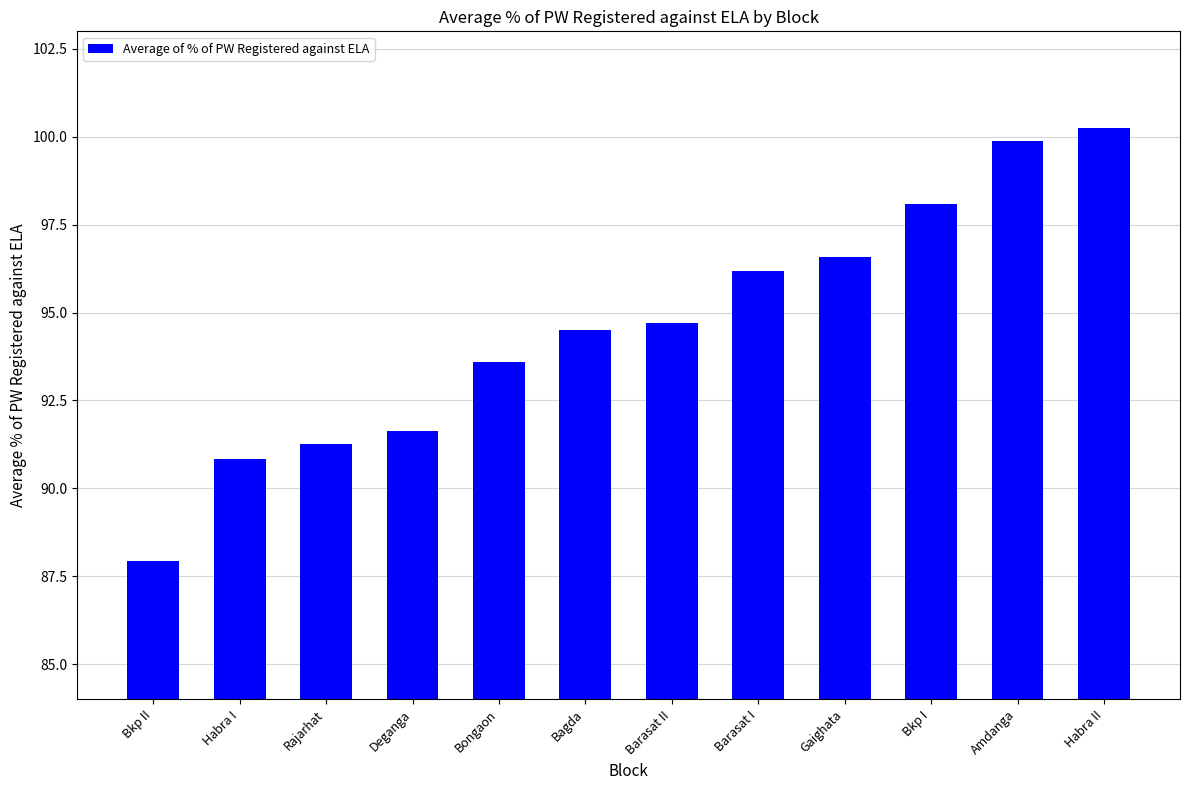

What is the ratio of the value at Rajarhat to the value at Gaighata?

0.9